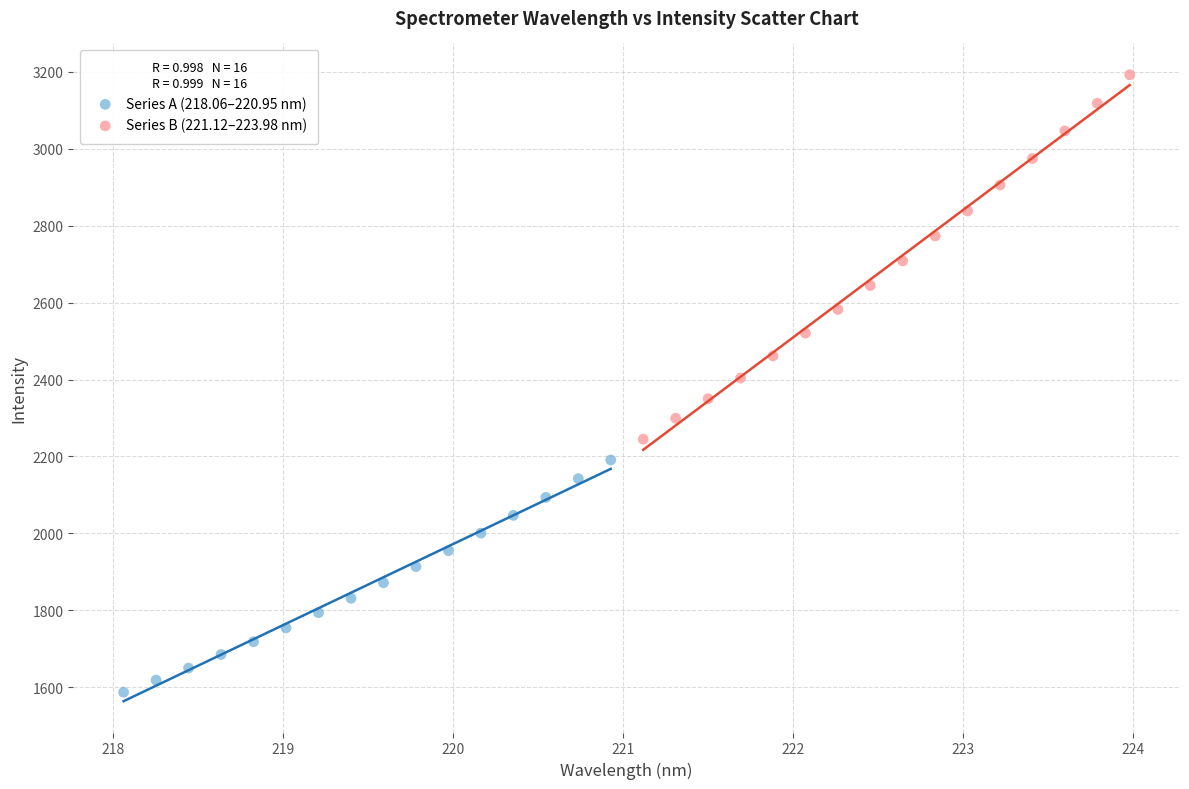

Which series reaches the minimum Y coordinate?

Series A (218.06–220.95 nm)